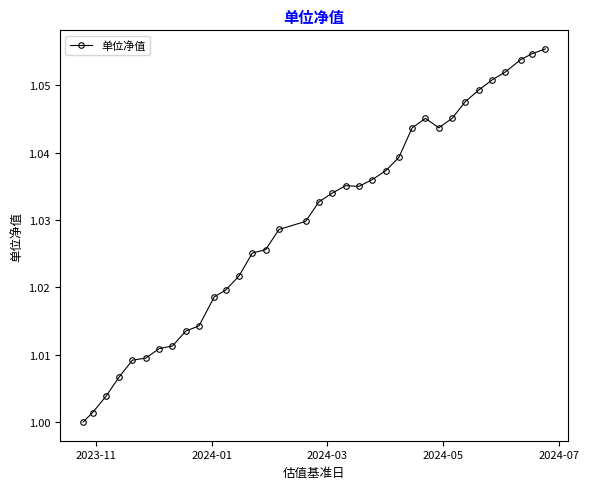

What is the sum of all values?

36.0